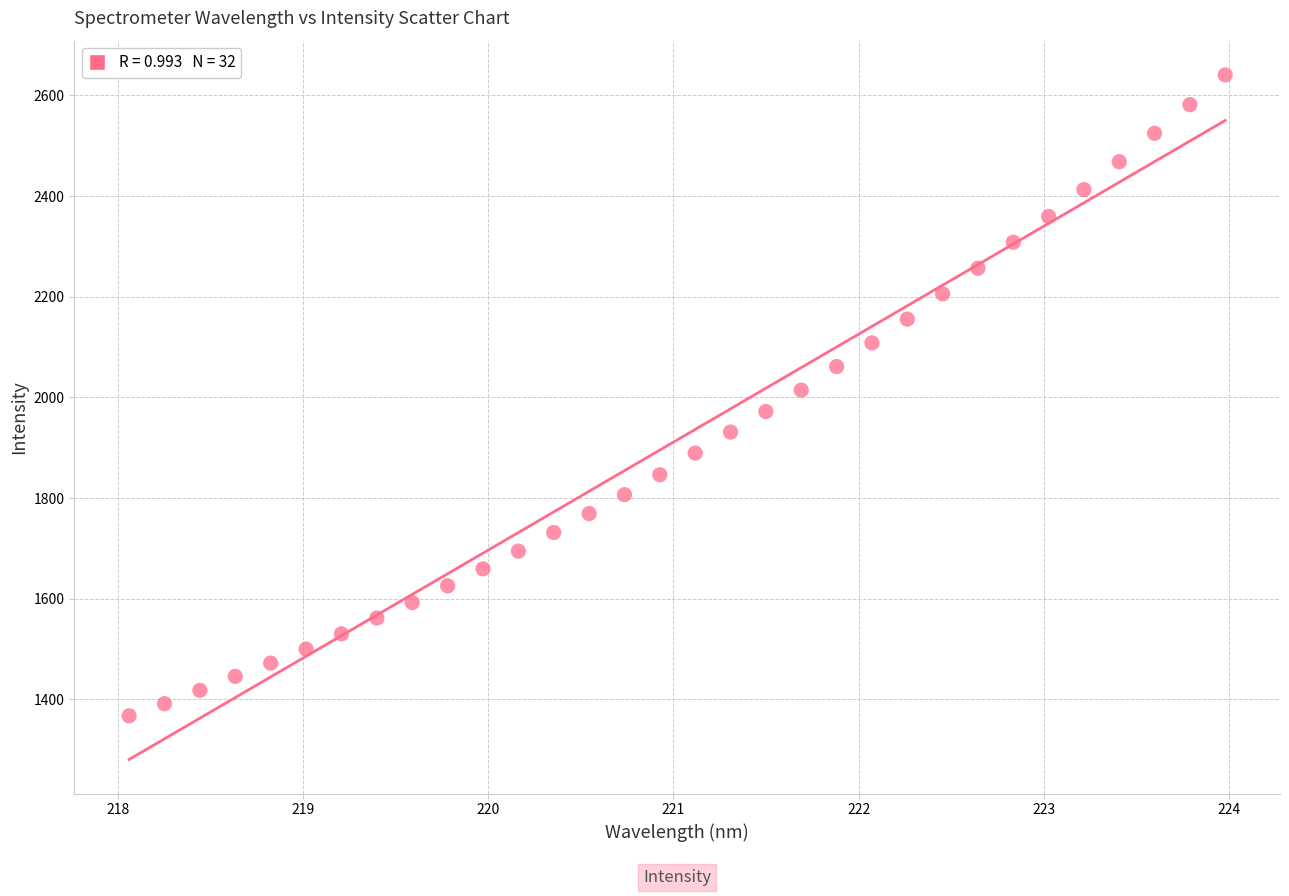

What is the range of X values (max minus min)?

5.9